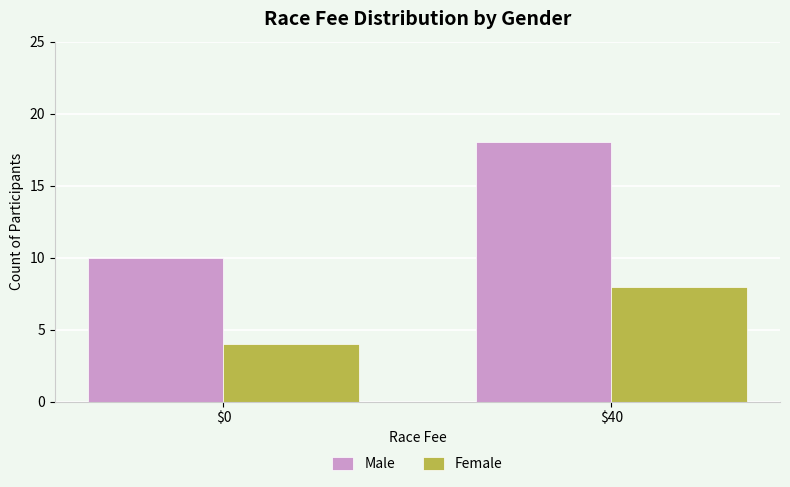

What is the sum of the Male values at $40 and $0?

28